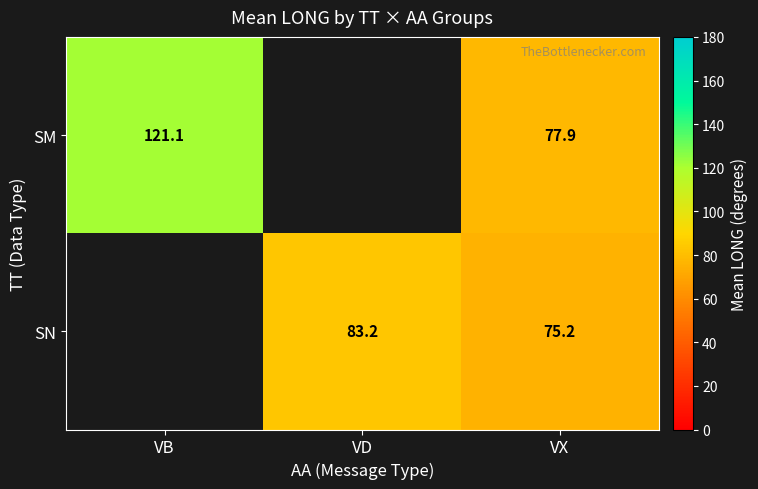

The SM series shows 77.9 at VX. True or false?

True